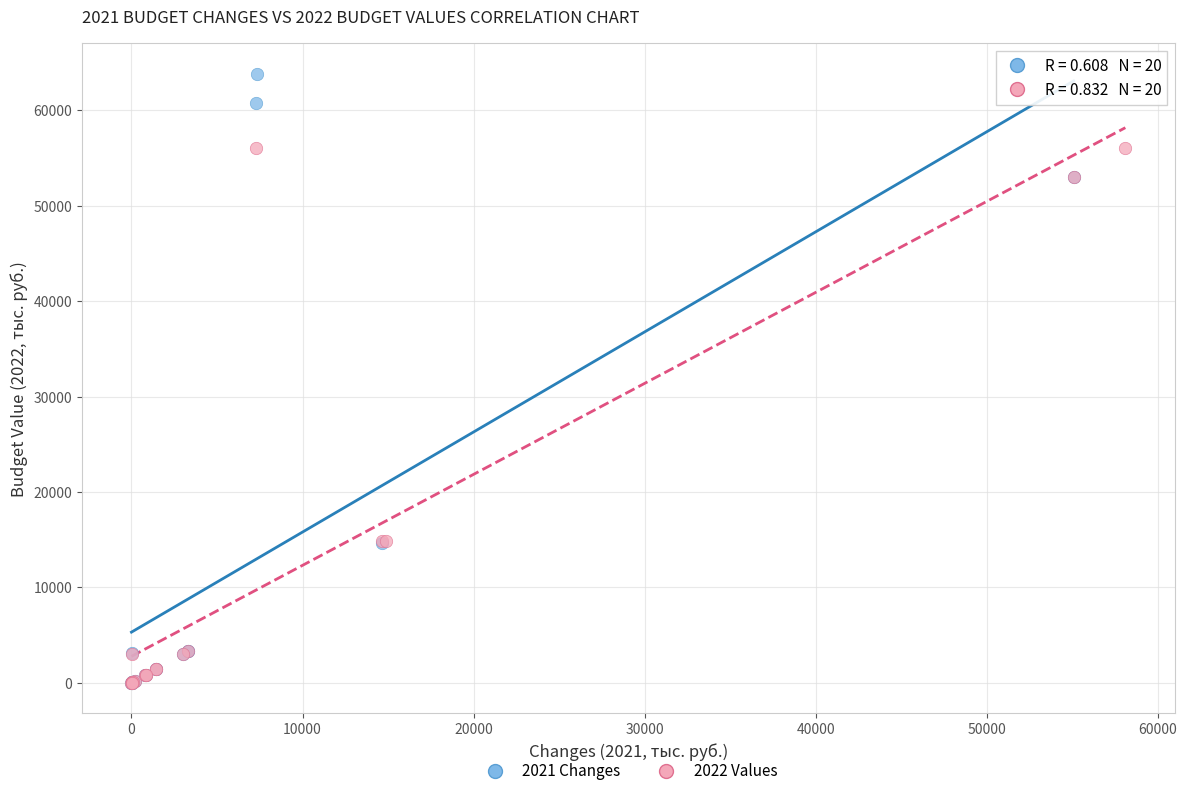

Which series contains the highest Y value?

2021 Changes